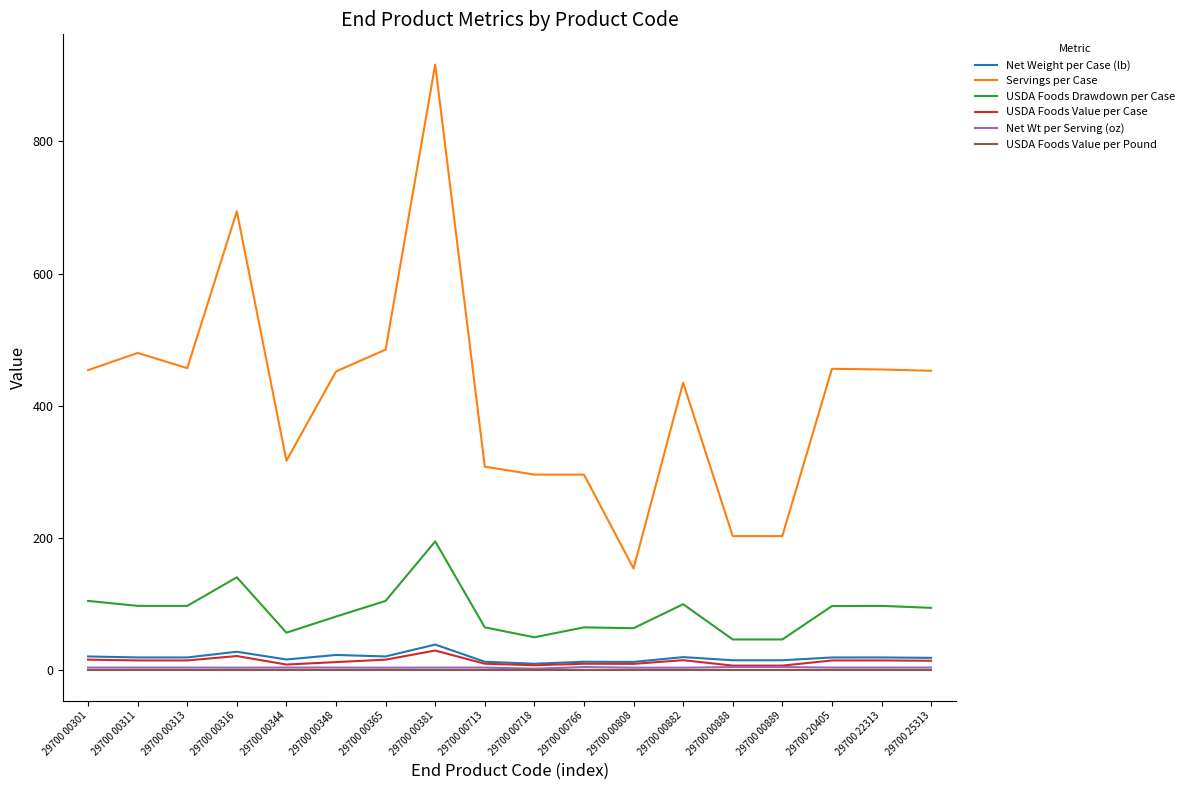

What is the sum of all USDA Foods Value per Case values?

246.8